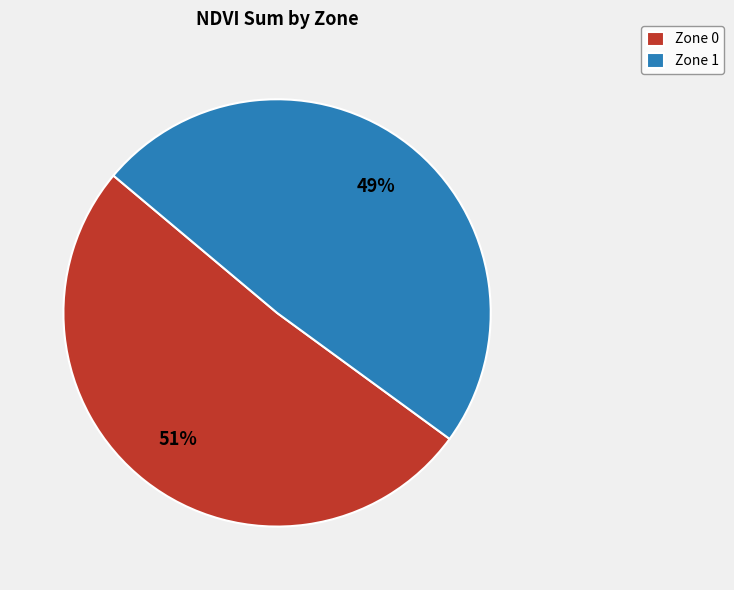

To the nearest percent, what portion does Zone 1 represent?

49%